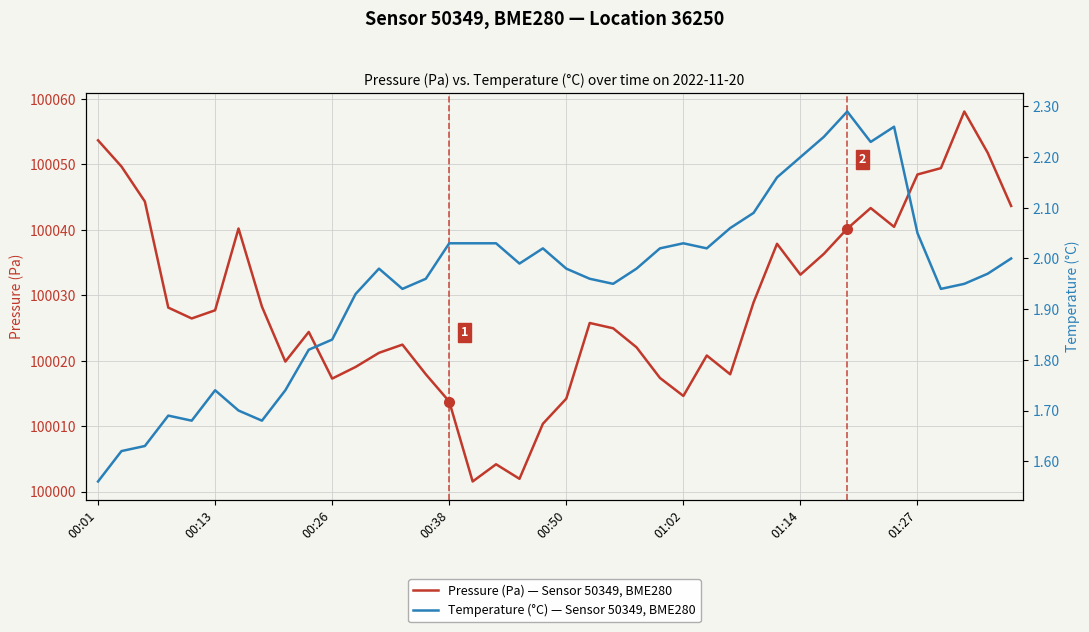

What is the greatest value displayed?

100058.1